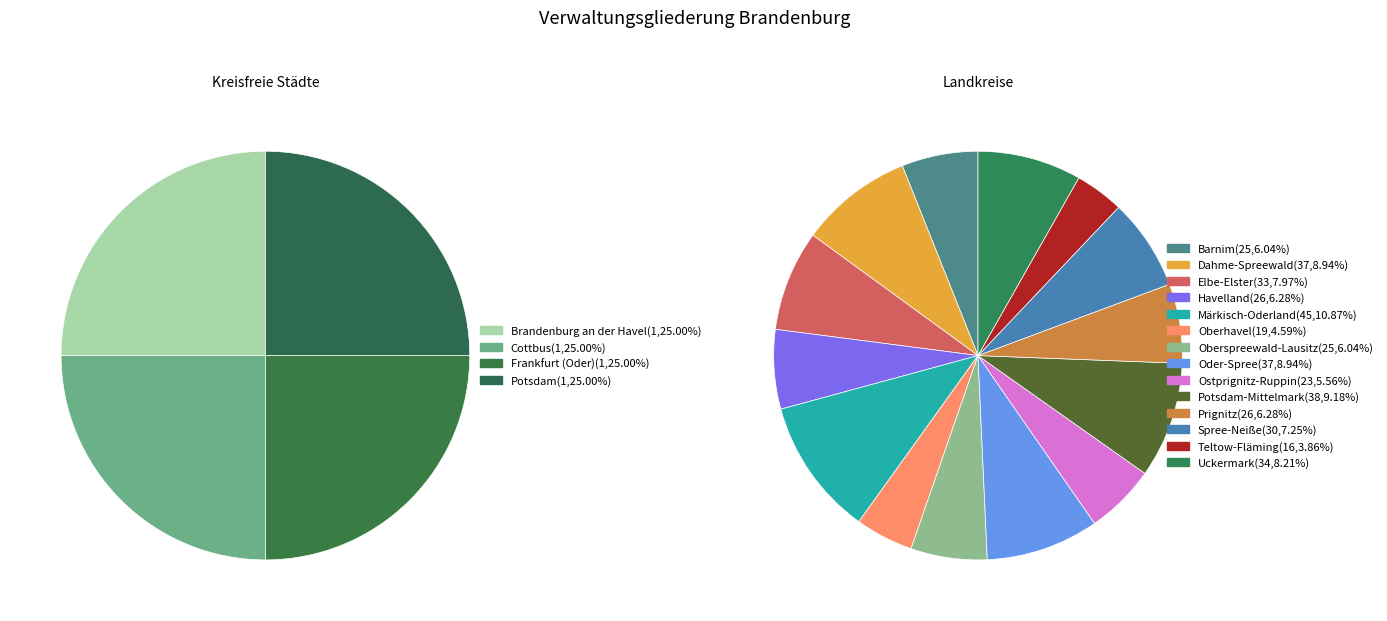

Between Uckermark and Märkisch-Oderland, which is larger?

Märkisch-Oderland